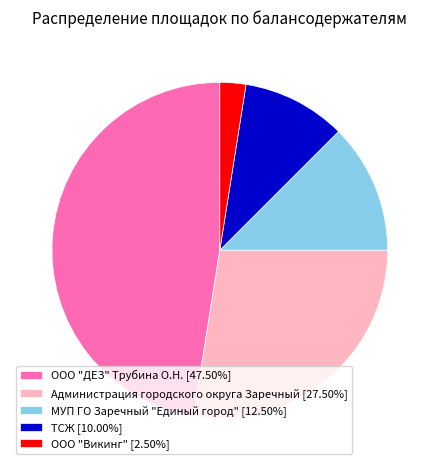

Is ТСЖ the majority of the pie?

No